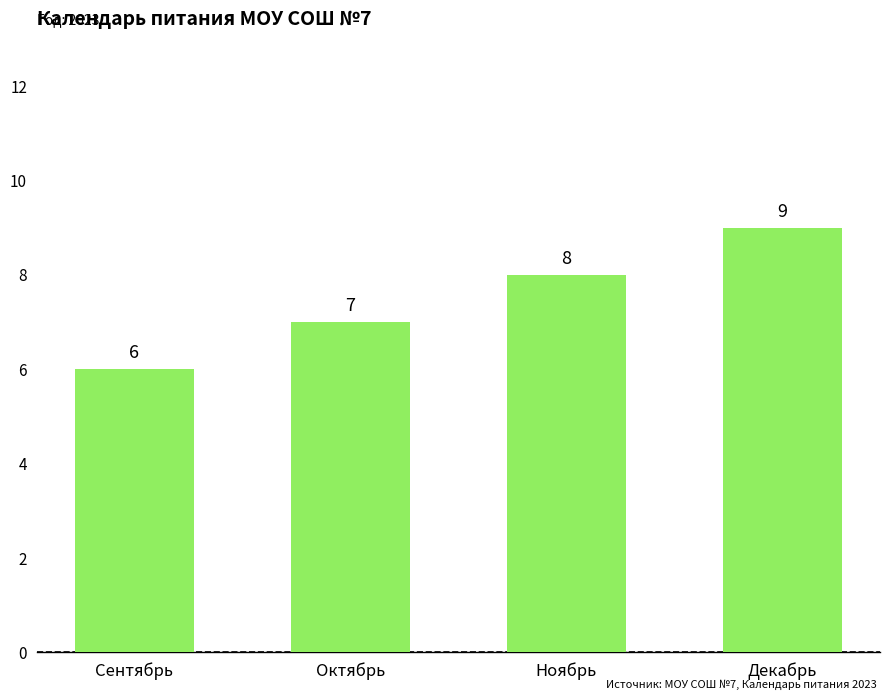

Read the value at Декабрь.

9